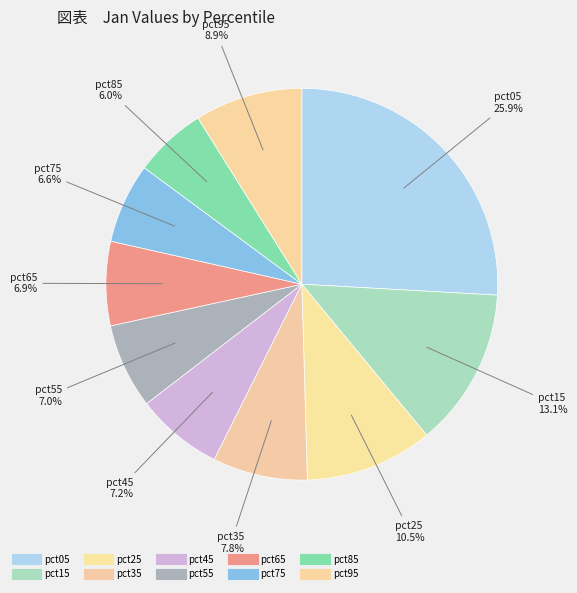

Rank the categories by value from lowest to highest.

pct85, pct75, pct65, pct55, pct45, pct35, pct95, pct25, pct15, pct05